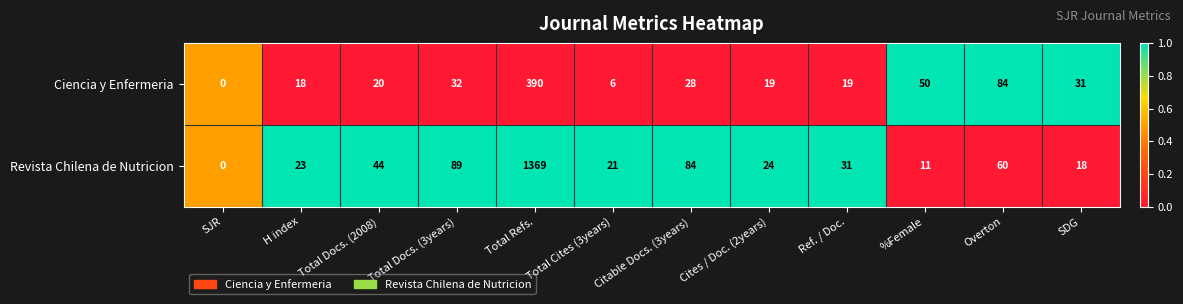

Is it true that Revista Chilena de Nutricion equals 46 at Total Docs. (3years)?

False